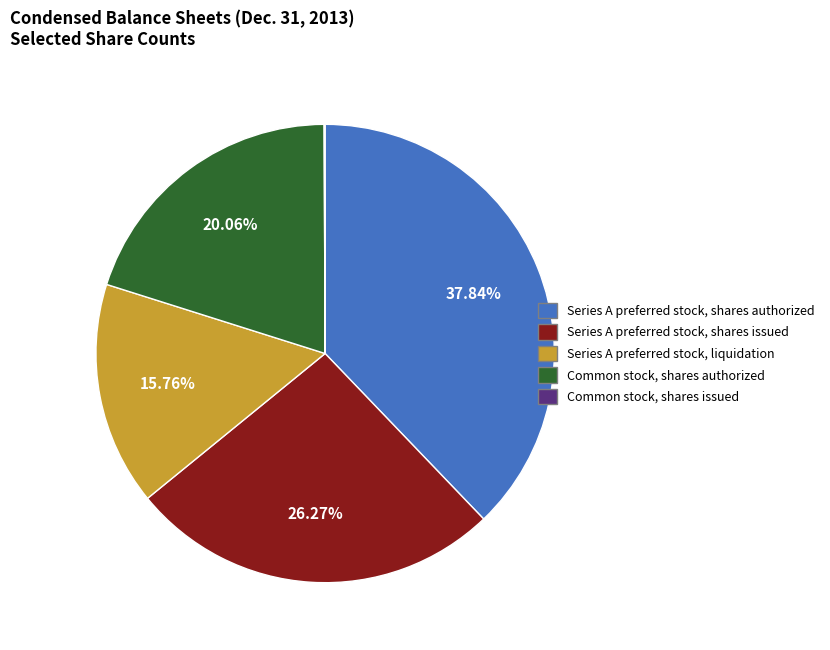

To the nearest percent, what is the combined percentage of Series A preferred stock, shares issued and Series A preferred stock, shares authorized?

64%